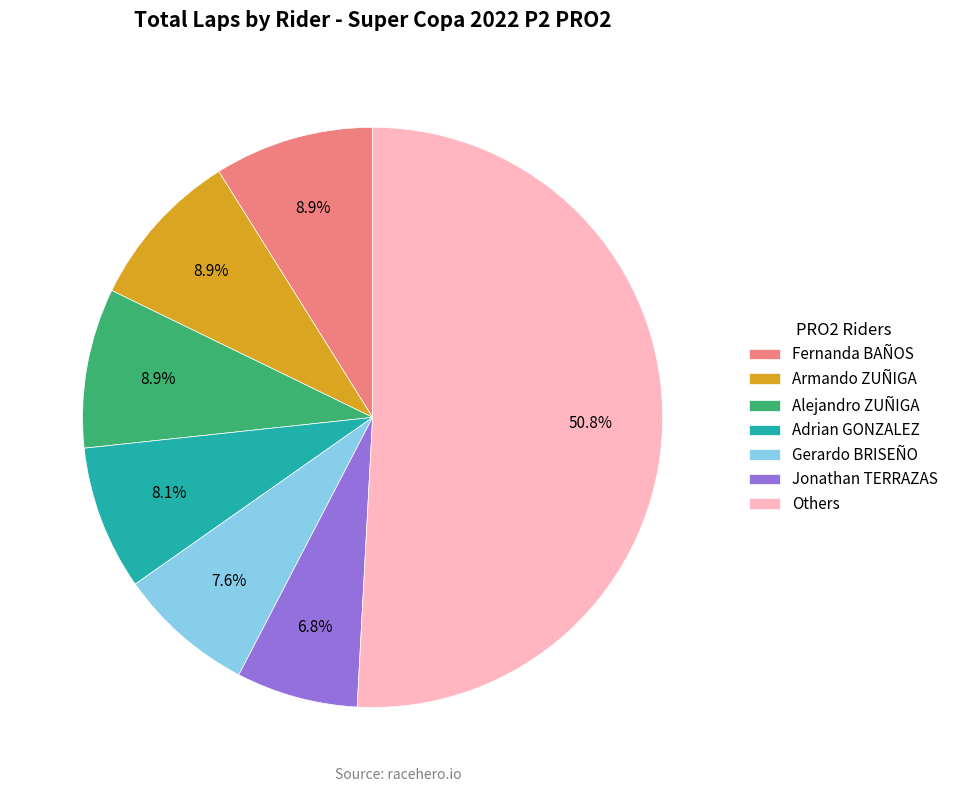

Is Jonathan TERRAZAS the majority of the pie?

No